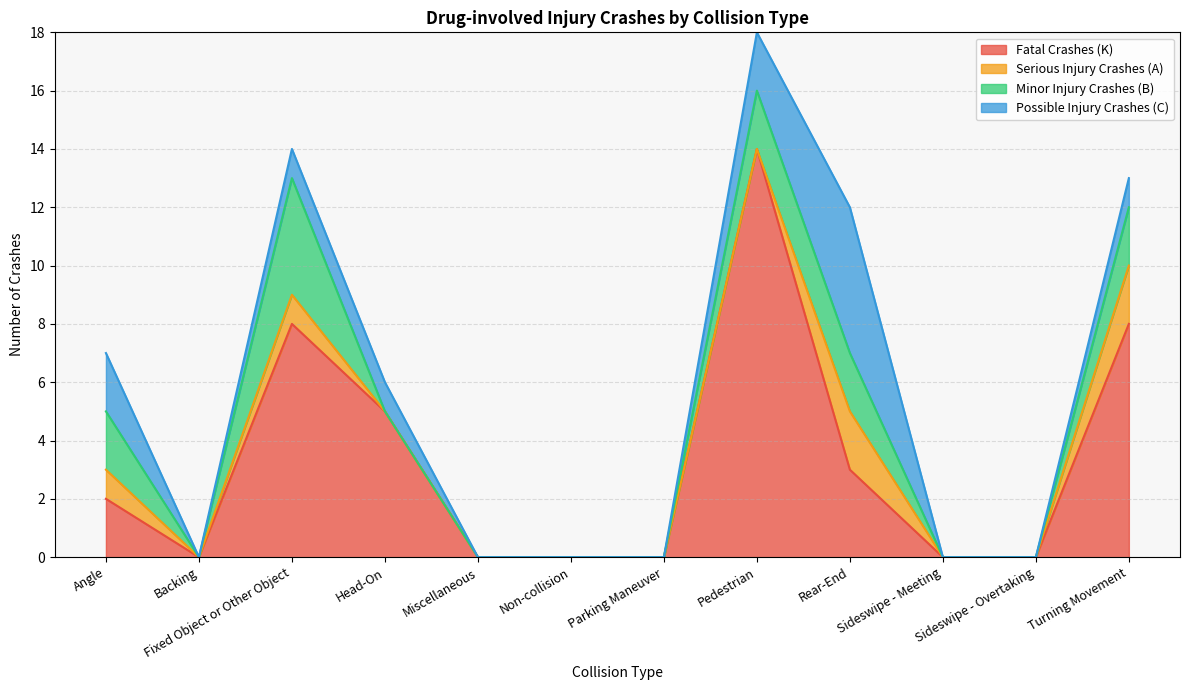

How many interior local peaks does the Fatal Crashes (K) series have?

2